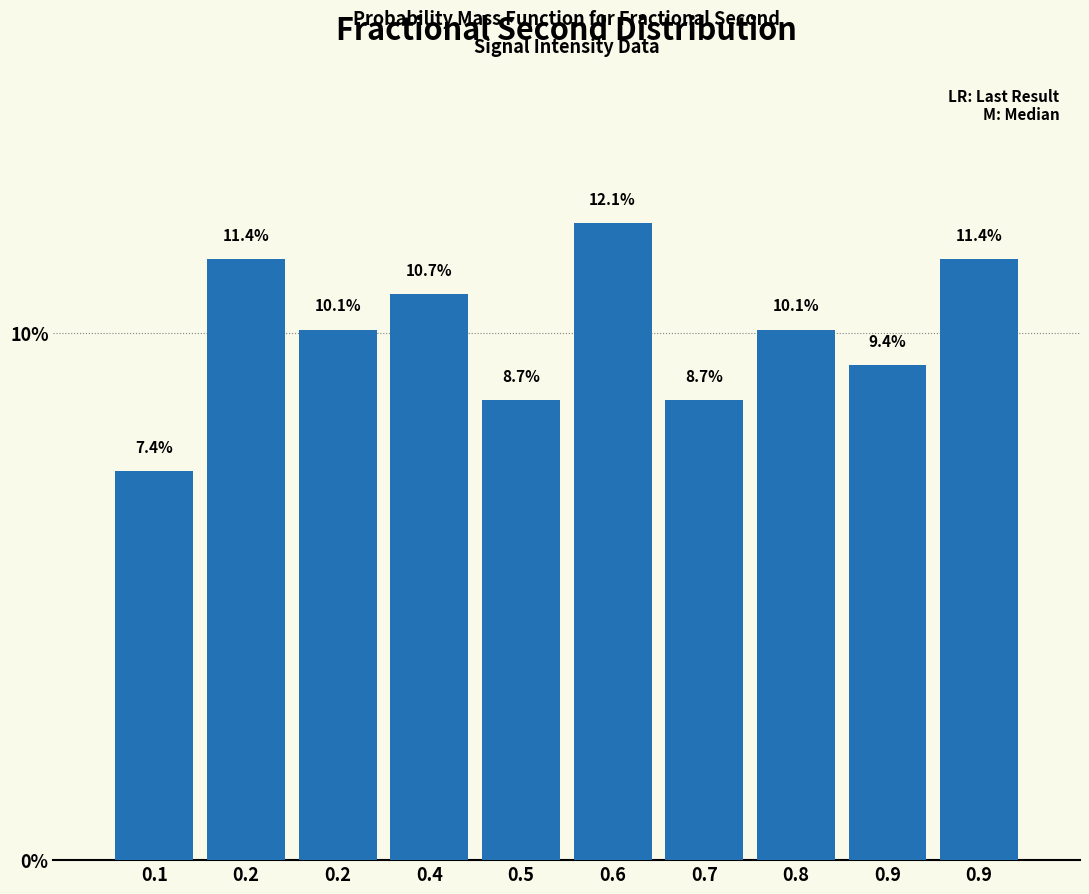

Does the chart contain any negative values?

No